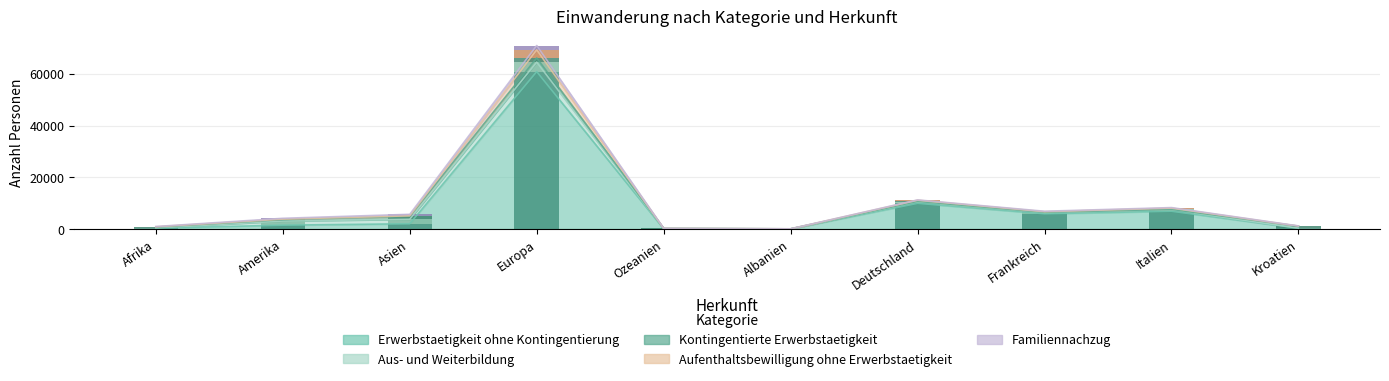

Reading left to right, list all the values displayed in this chart.

Erwerbstaetigkeit ohne Kontingentierung: Afrika=336	Amerika=1494	Asien=2041	Europa=60883	Ozeanien=99	Albanien=61	Deutschland=9953	Frankreich=5904	Italien=6894	Kroatien=316
Aus- und Weiterbildung: Afrika=166	Amerika=1622	Asien=1745	Europa=3680	Ozeanien=102	Albanien=5	Deutschland=631	Frankreich=511	Italien=660	Kroatien=17
Kontingentierte Erwerbstaetigkeit: Afrika=245	Amerika=525	Asien=1092	Europa=1616	Ozeanien=36	Albanien=6	Deutschland=123	Frankreich=59	Italien=55	Kroatien=768
Aufenthaltsbewilligung ohne Erwerbstaetigkeit: Afrika=131	Amerika=190	Asien=236	Europa=3134	Ozeanien=6	Albanien=2	Deutschland=440	Frankreich=227	Italien=487	Kroatien=48
Familiennachzug: Afrika=90	Amerika=319	Asien=578	Europa=1669	Ozeanien=17	Albanien=10	Deutschland=117	Frankreich=179	Italien=196	Kroatien=56